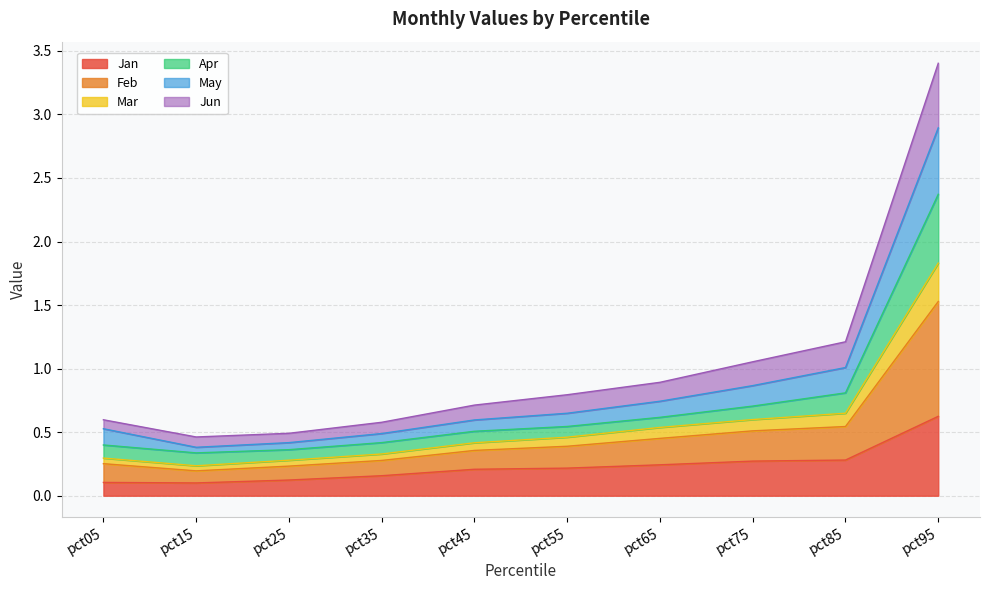

At which category is the sum across all series the highest?

pct95